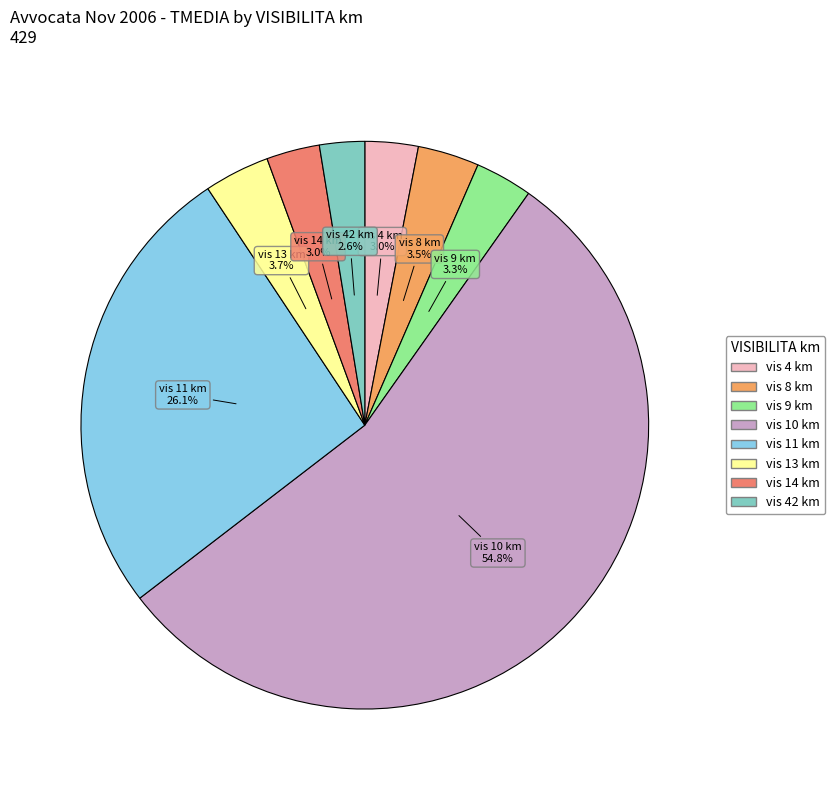

Is there any slice that represents more than half of the pie?

Yes